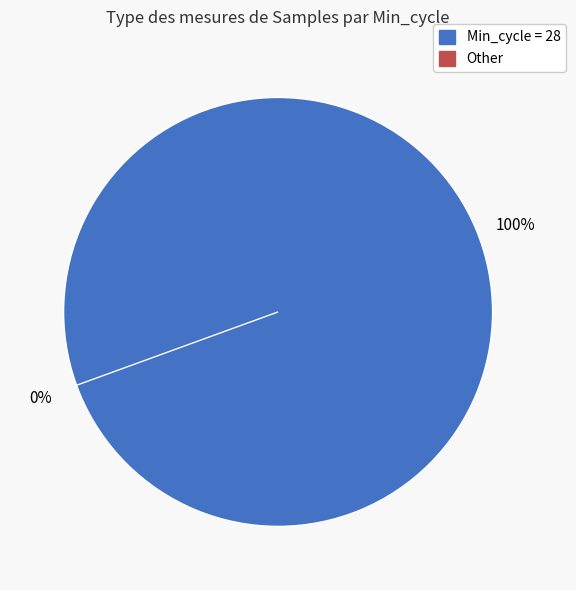

Is the sum of 34 and 29 greater than half?

No